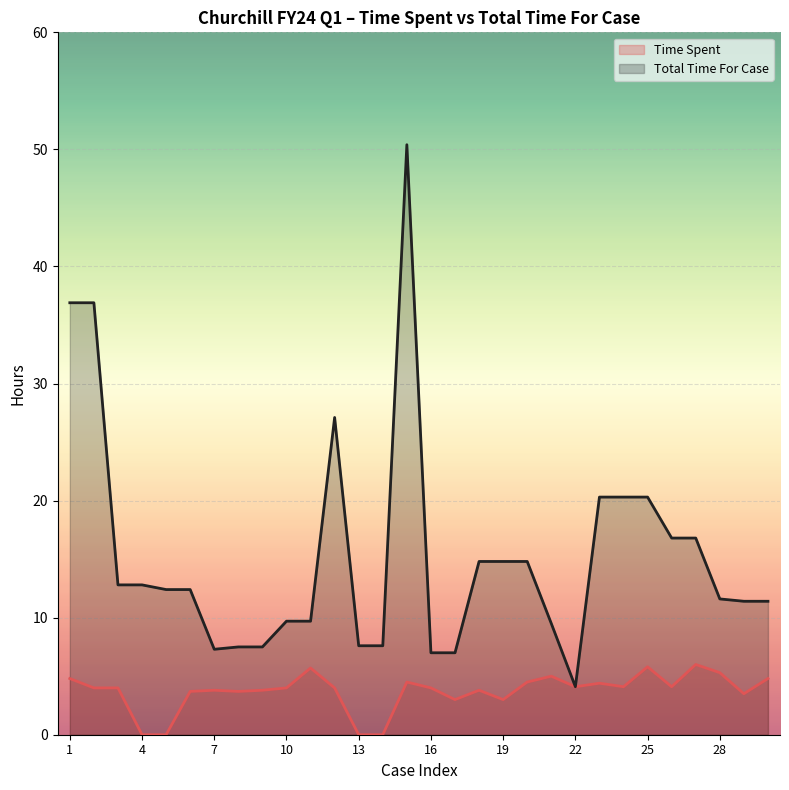

Which series has the widest spread of values?

Total Time For Case